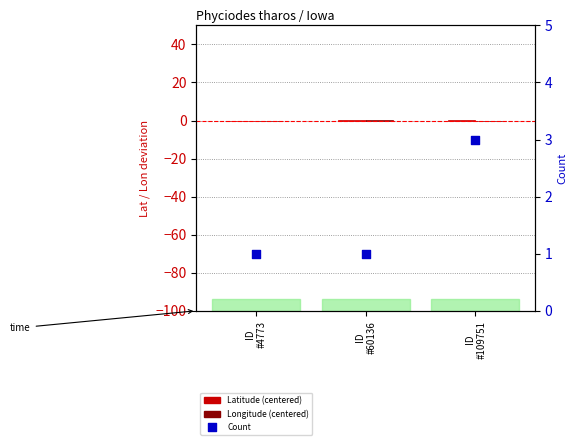

At how many categories does at least one series exceed 0?

3